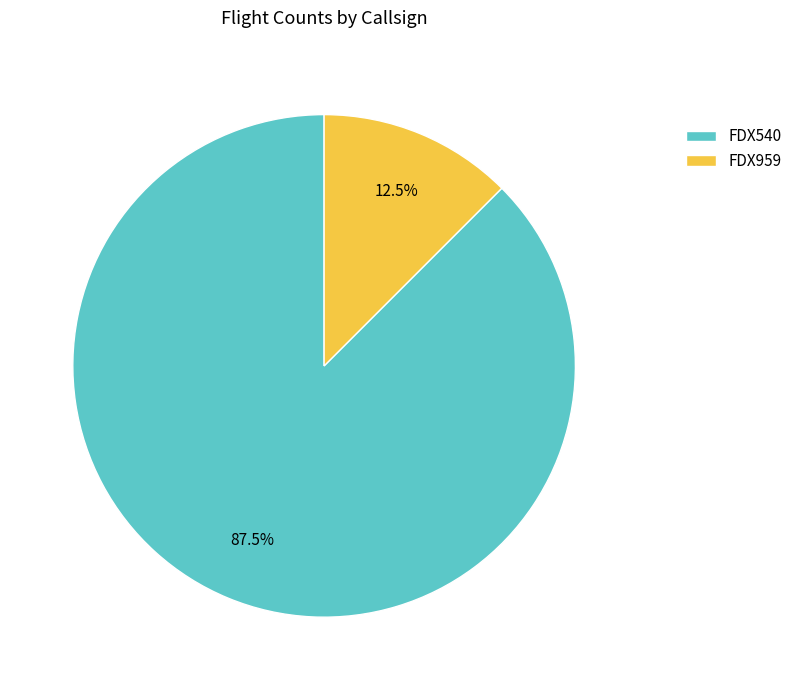

Is there any slice that represents more than half of the pie?

Yes